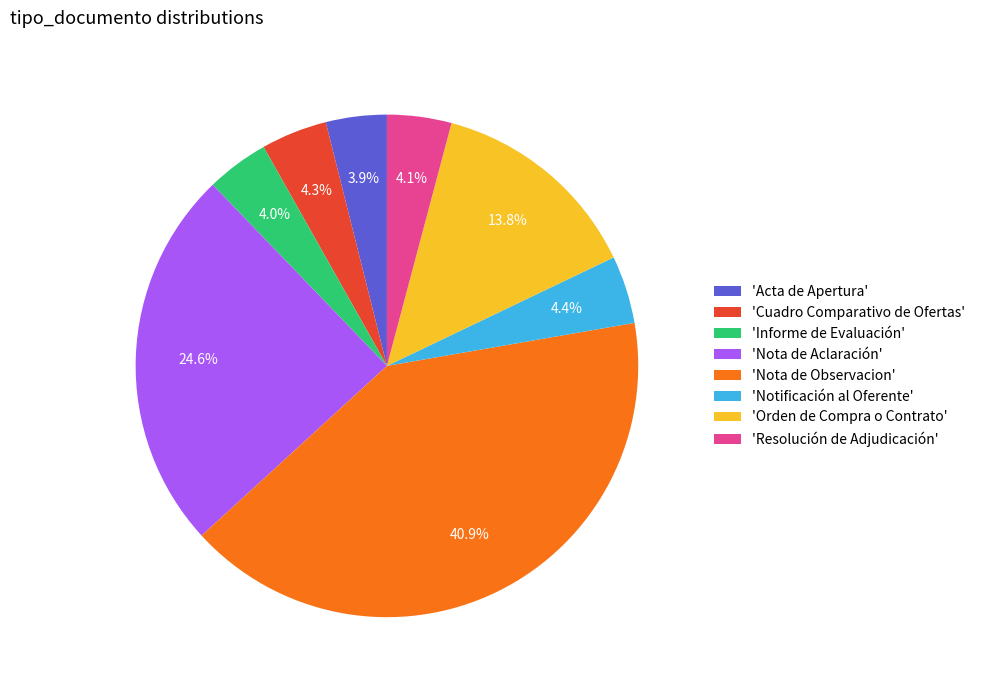

Which slice is the largest?

'Nota de Observacion'